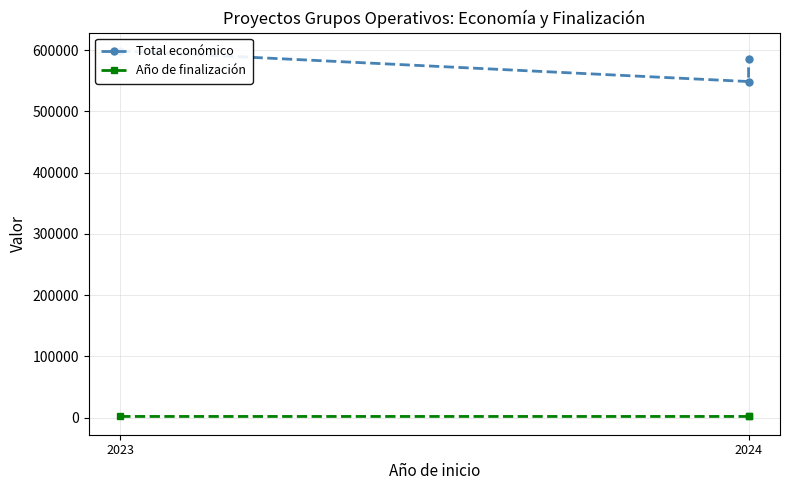

Between 2023 and 2024, which is larger?

2023